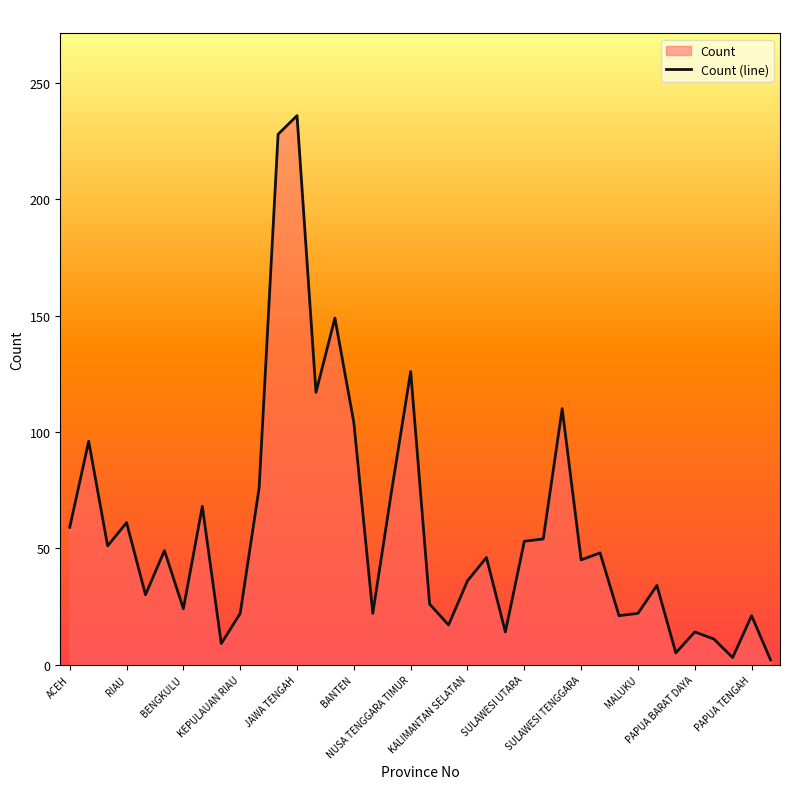

What is the difference between the maximum and minimum values?

234